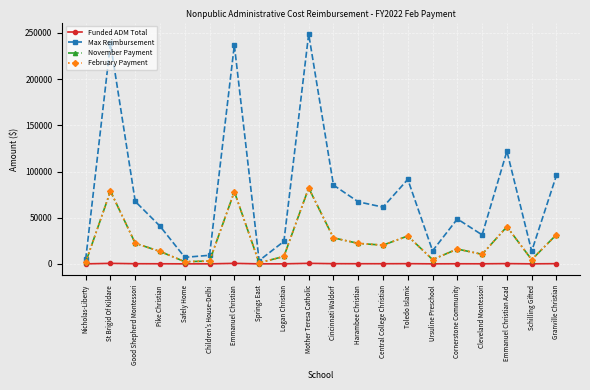

What is the label of the 16th point from the right?

Safely Home